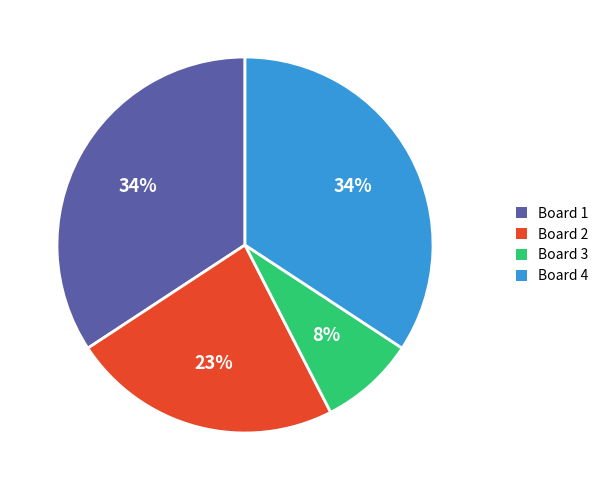

Which has a higher value, Board 1 or Board 3?

Board 1